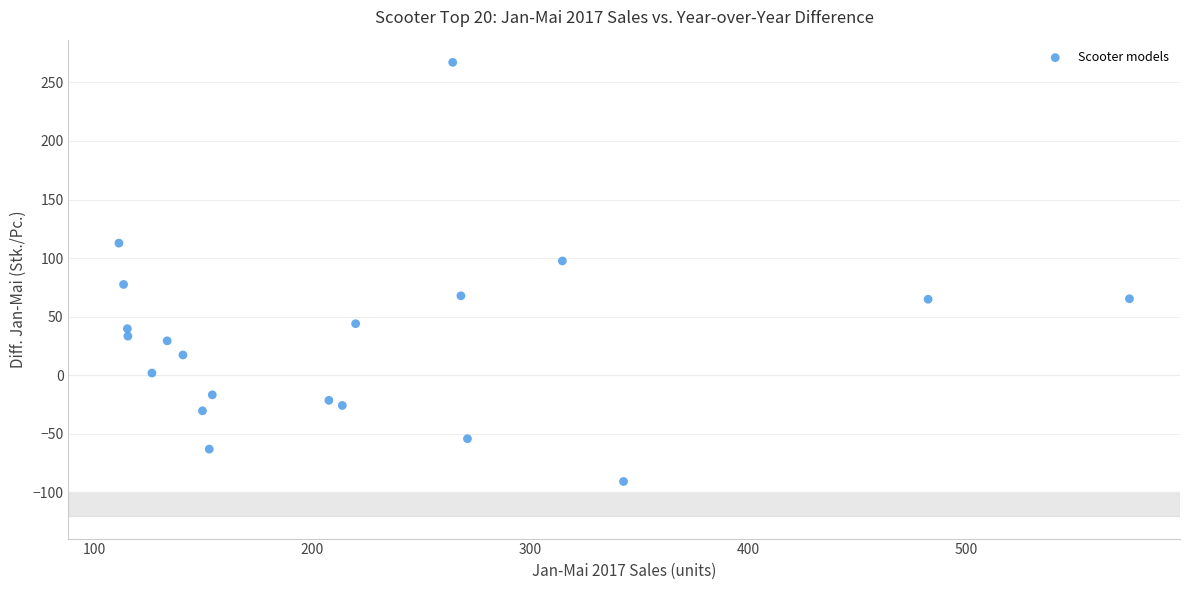

What is the range of Y values (max minus min)?

357.7